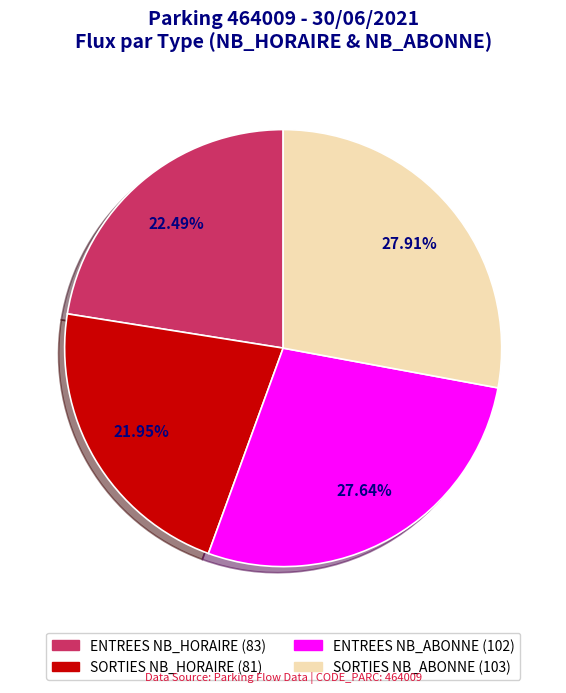

Does any single category account for the majority?

No